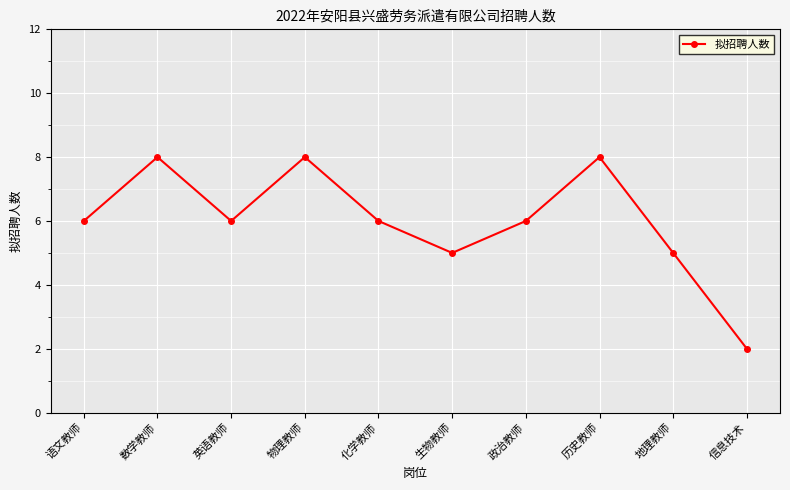

The value at 历史教师 is 8. True or false?

True